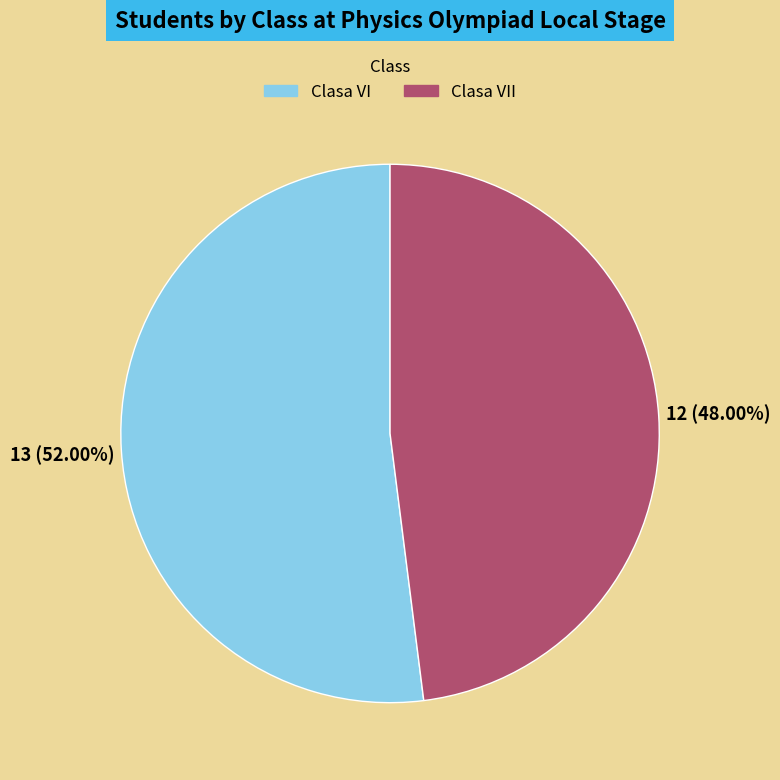

Does any single category account for the majority?

Yes